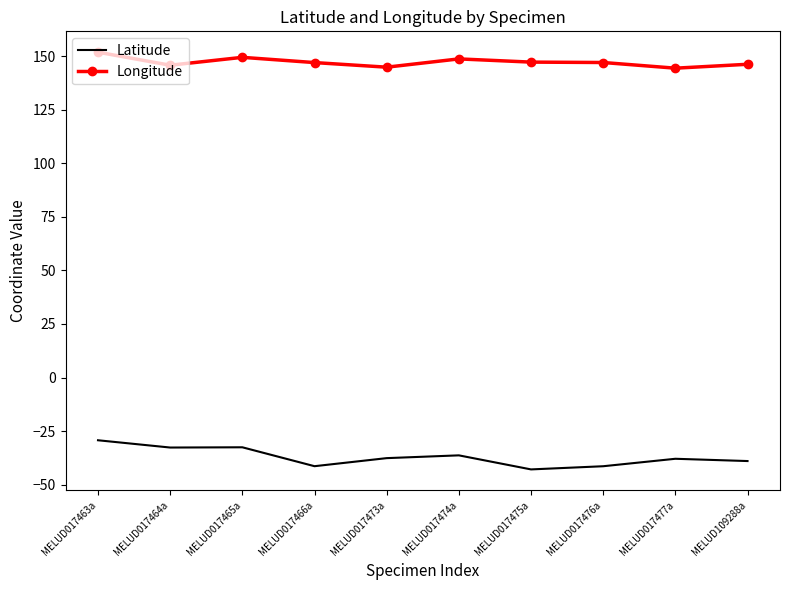

Is it true that Latitude equals -62.4 at MELUD017474a?

False